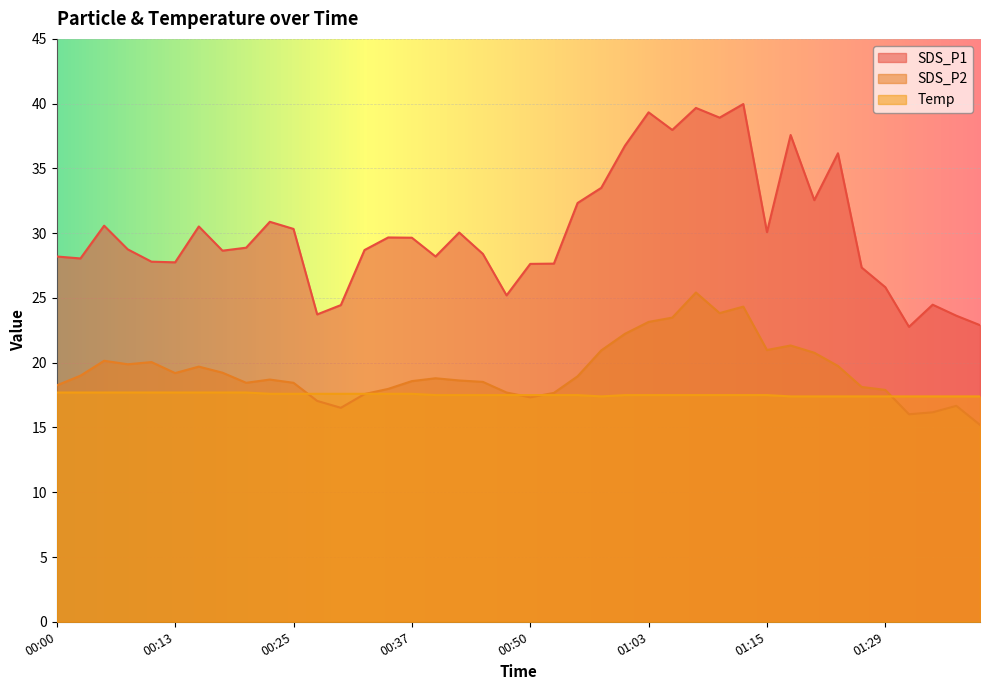

What is the difference between the maximum and second lowest values in the SDS_P1 series?

17.1